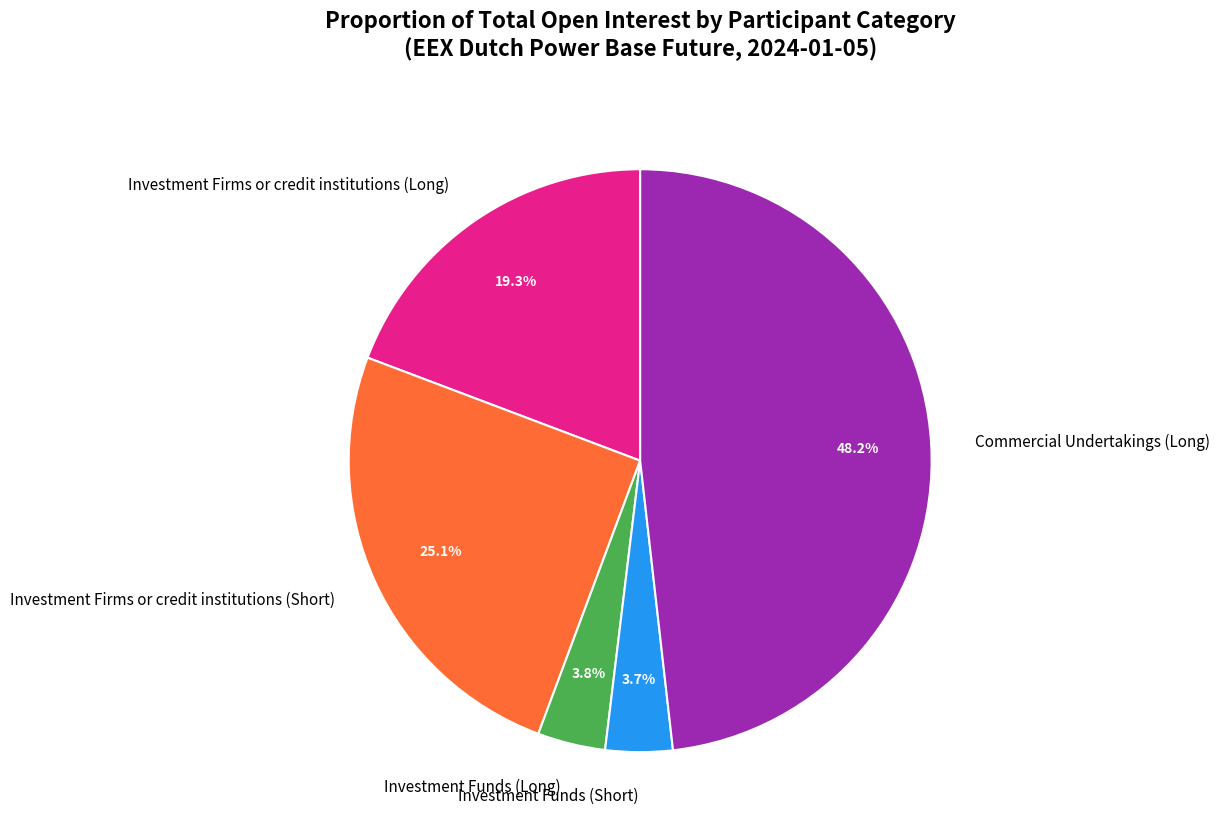

To the nearest percent, what portion does Investment Funds (Short) represent?

4%